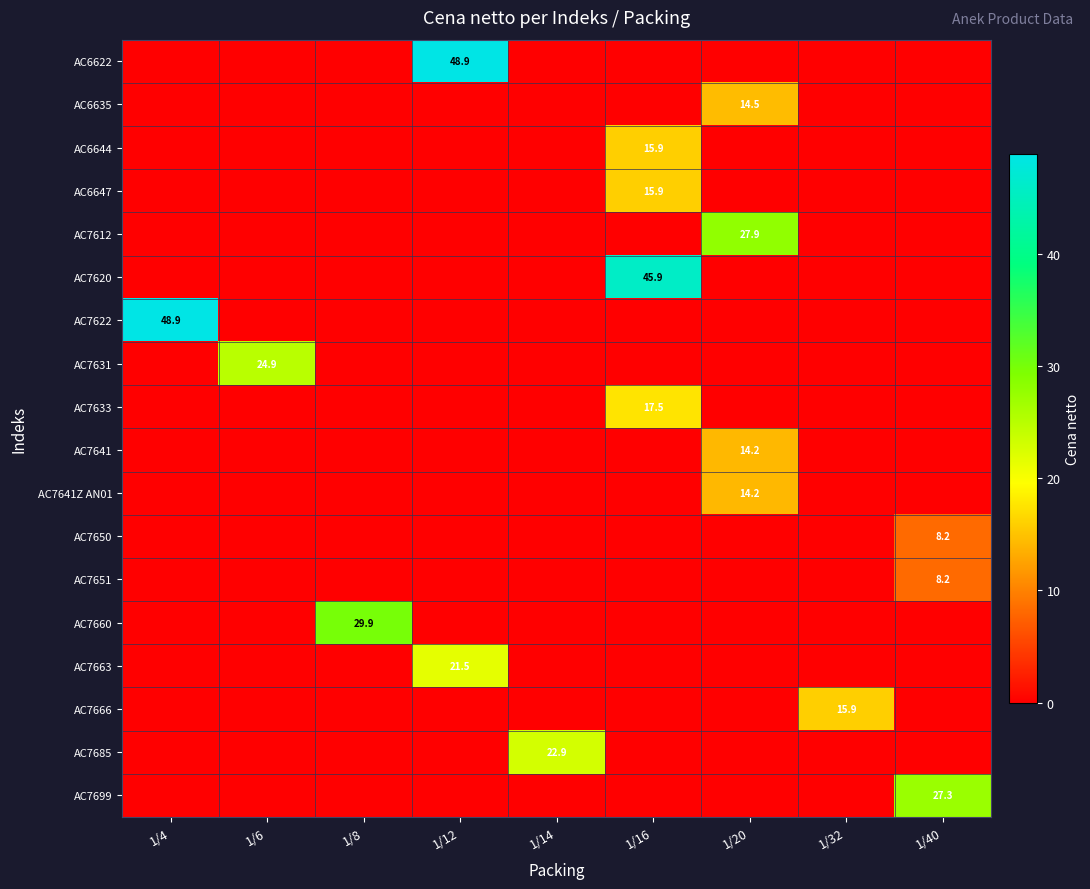

Is it true that AC7699 equals 39.9 at 1/40?

False